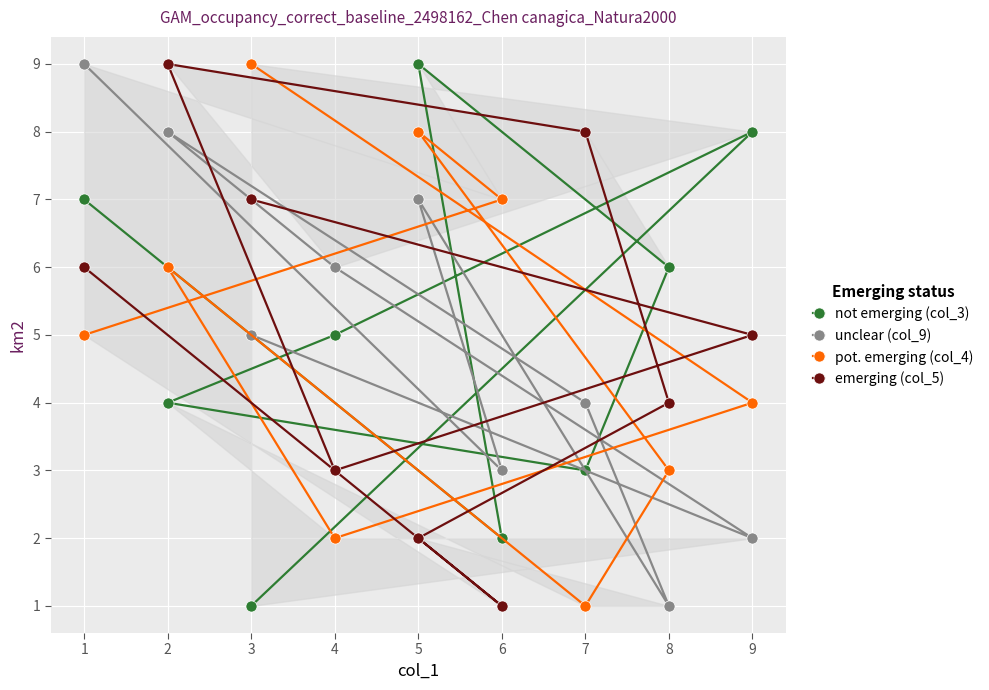

Is it true that pot. emerging (col_4) equals 5 at 1?

True